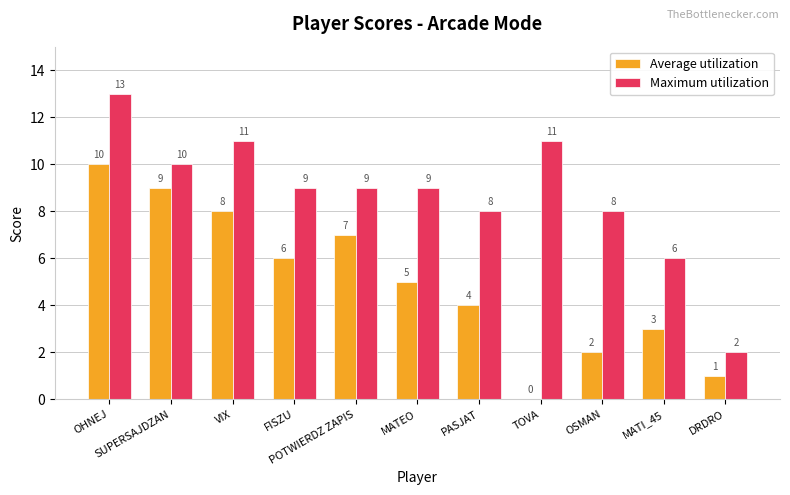

Is the value of Maximum utilization at OHNEJ greater than the value of Average utilization at MATI_45?

Yes